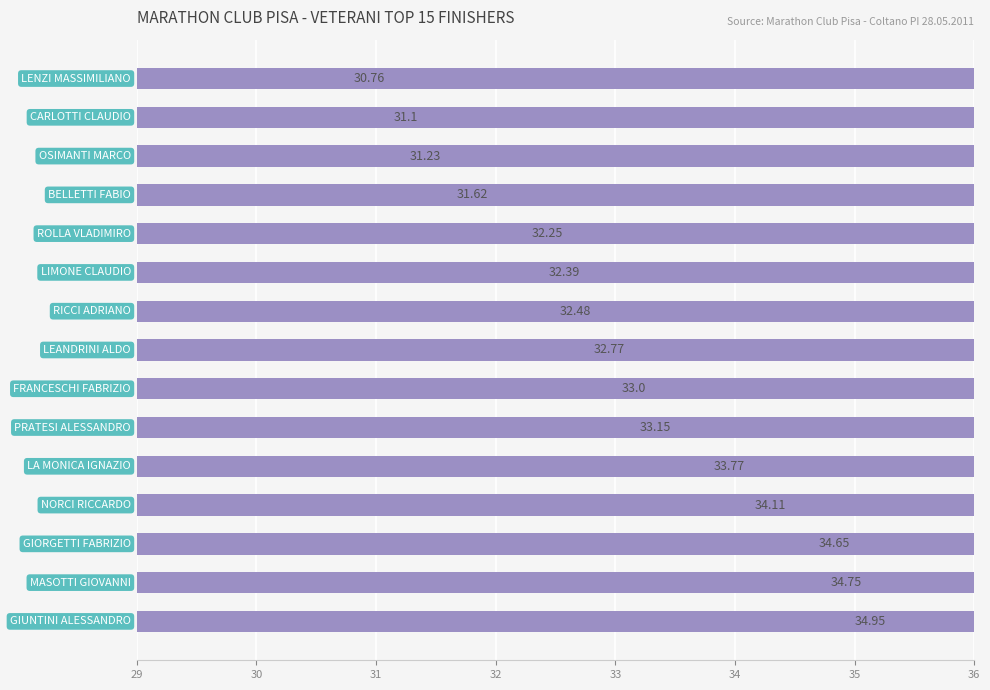

How many series are shown in this chart?

1